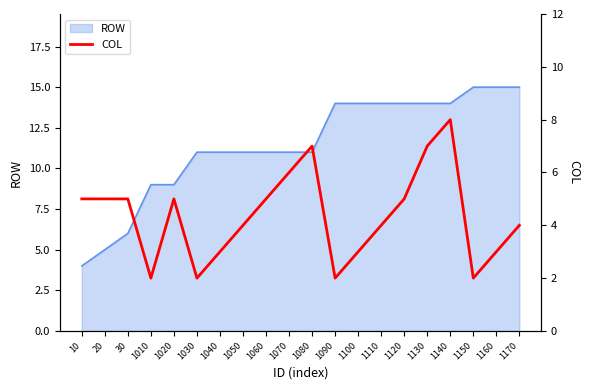

The value of ROW at 10 is 4. True or false?

True